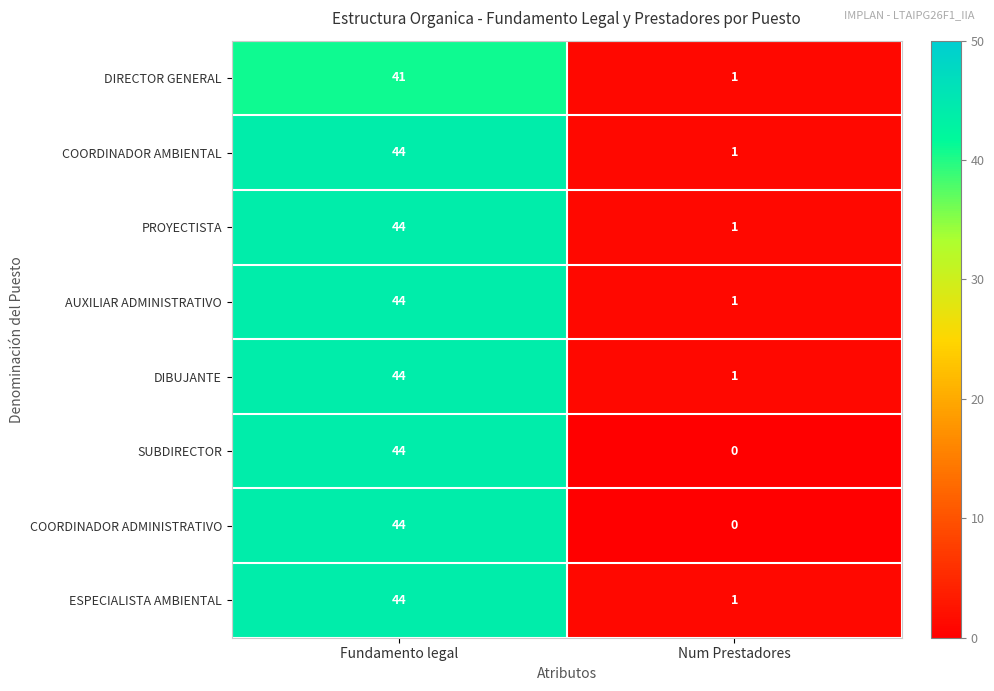

What is the sum of the DIRECTOR GENERAL values at Num Prestadores and Fundamento legal?

42